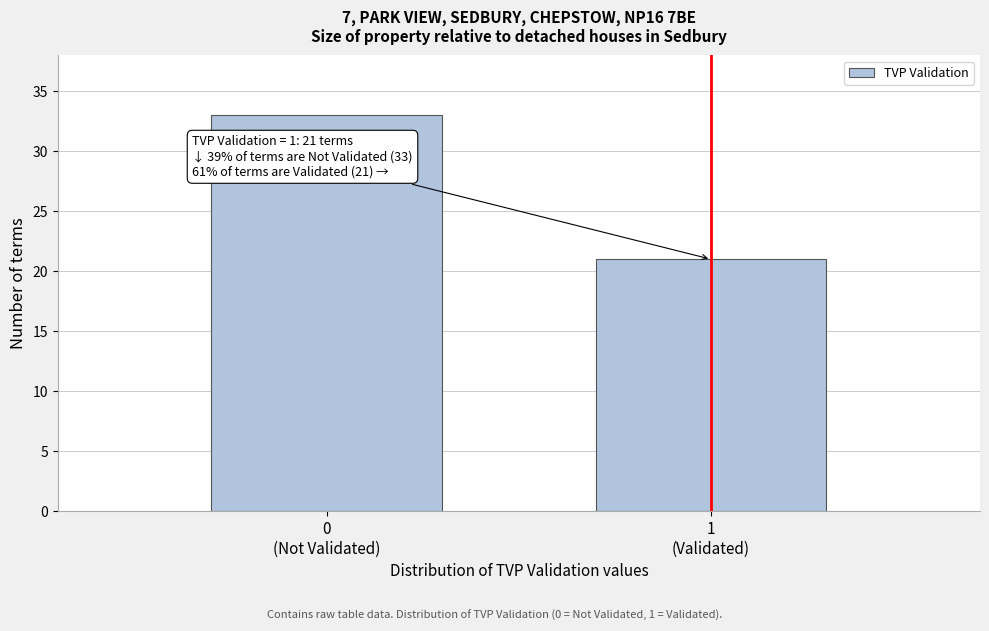

Reading left to right, extract all data points from this chart.

33	21